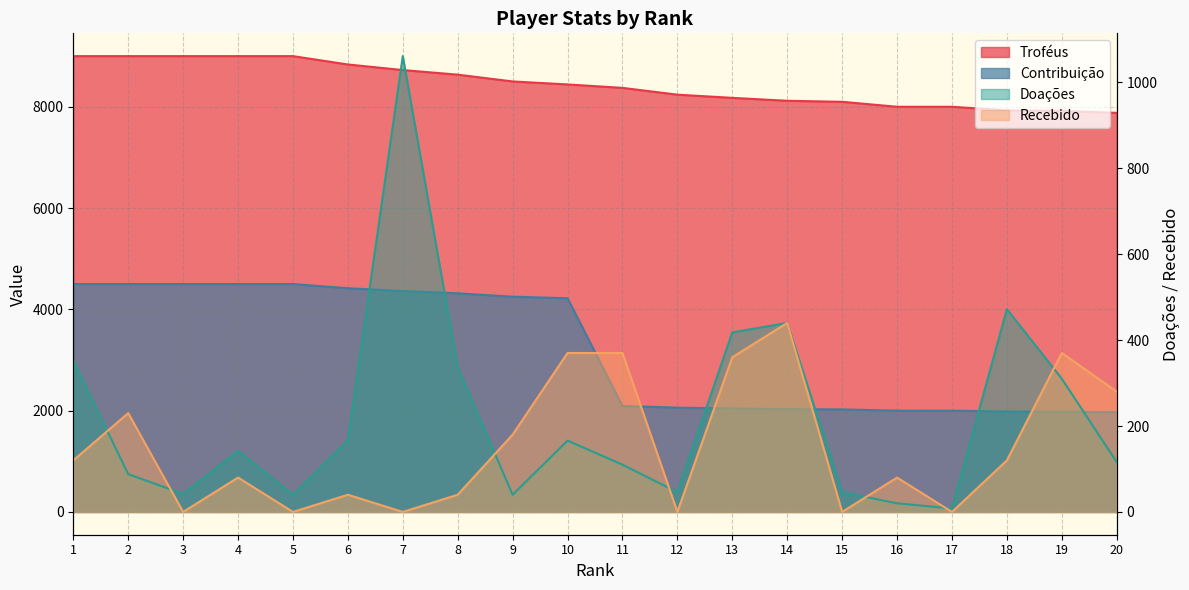

How many times do Recebido and Doações cross each other?

7